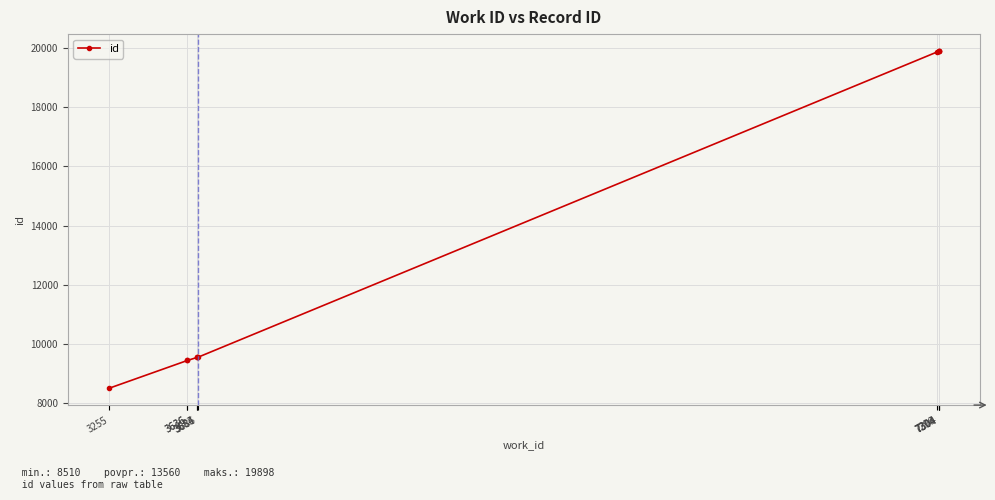

Is this an area chart (filled region under the line)?

No